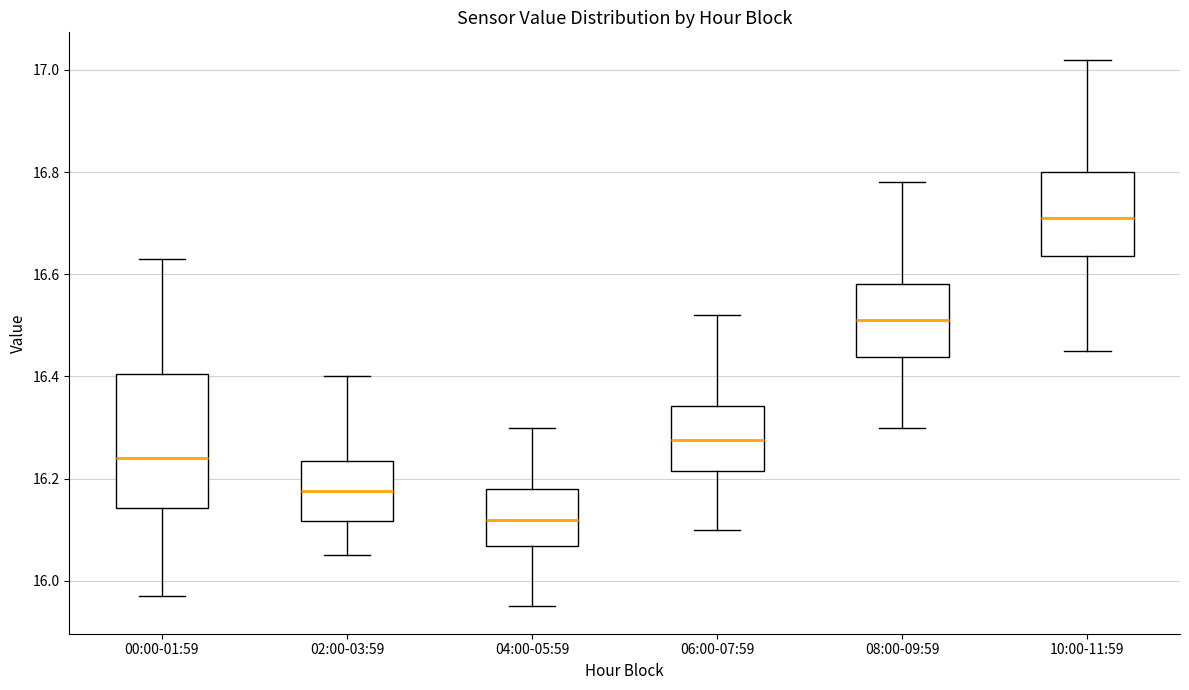

Which box's median line is the lowest?

04:00-05:59